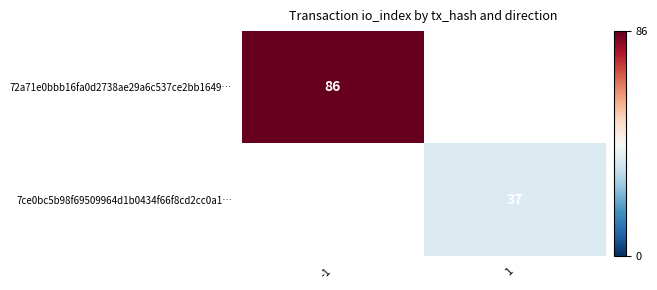

The 7ce0bc5b98f69509964d1b0434f66f8cd2cc0a1… series shows 37 at 1. True or false?

True